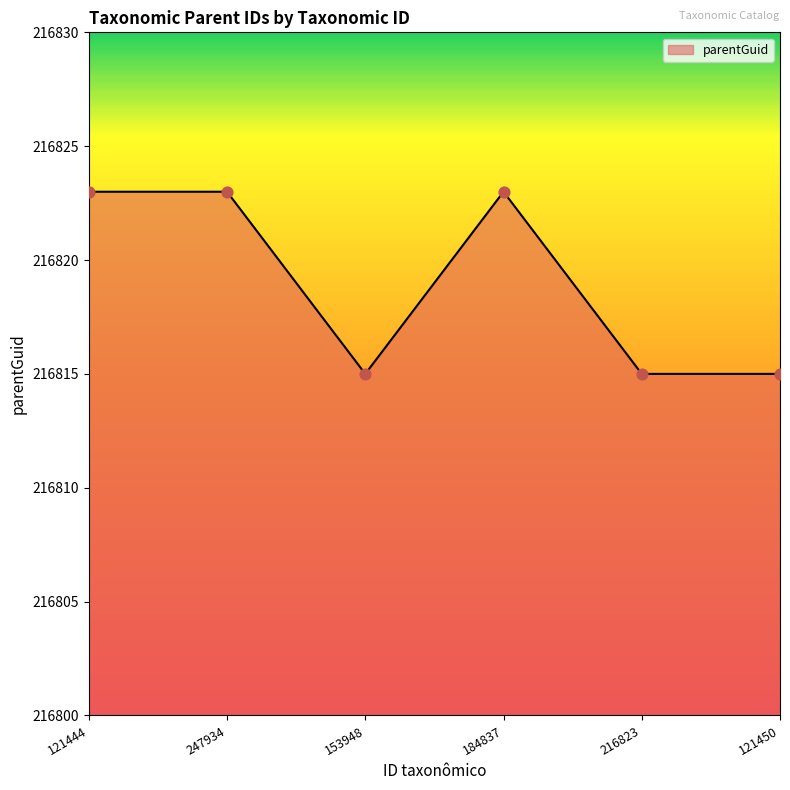

Which has a higher value, 153948 or 184837?

184837